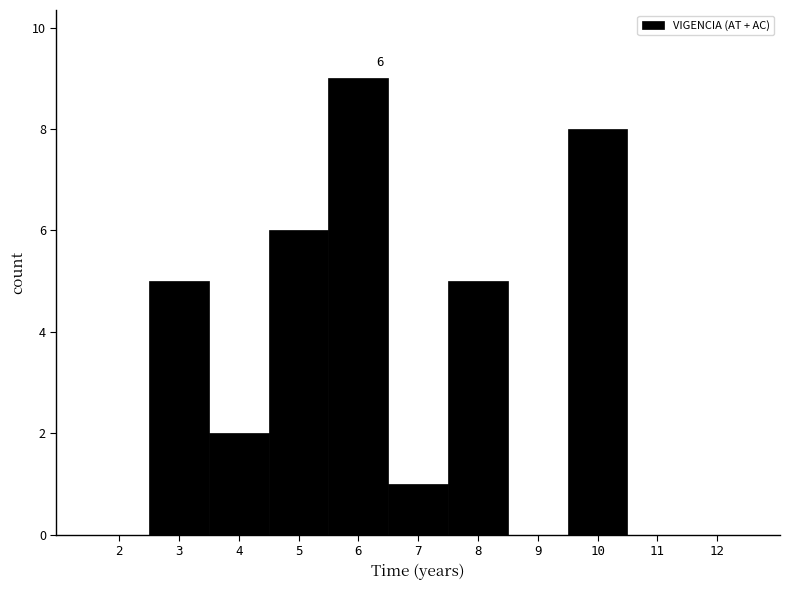

Over which range of the x-axis is the bar tallest?

5.5 to 6.5